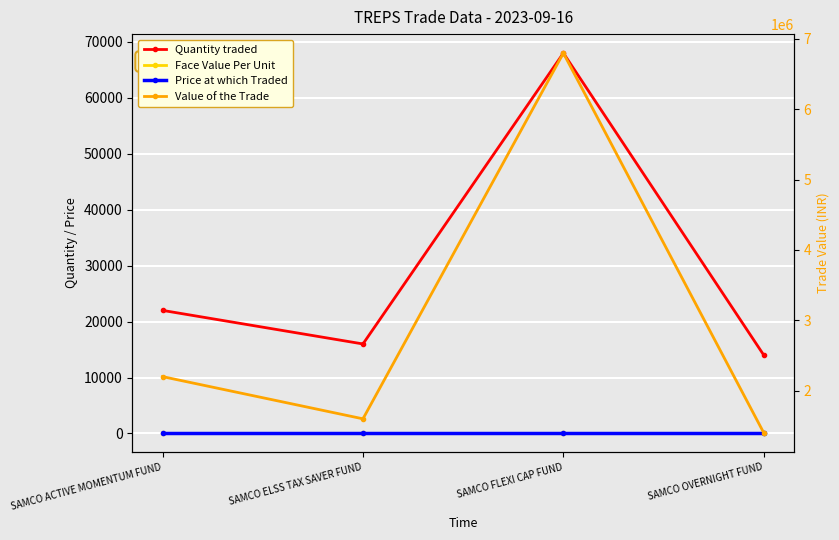

How many data points in Quantity traded are above 22000?

1